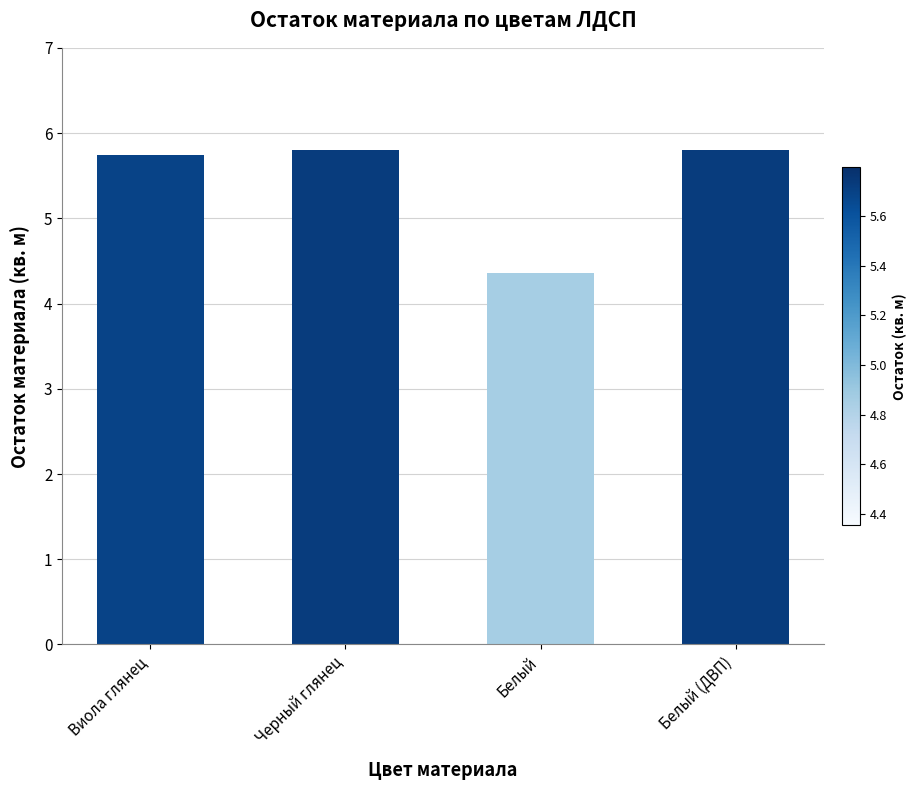

What is the change in value from Черный глянец to Белый?

-1.4